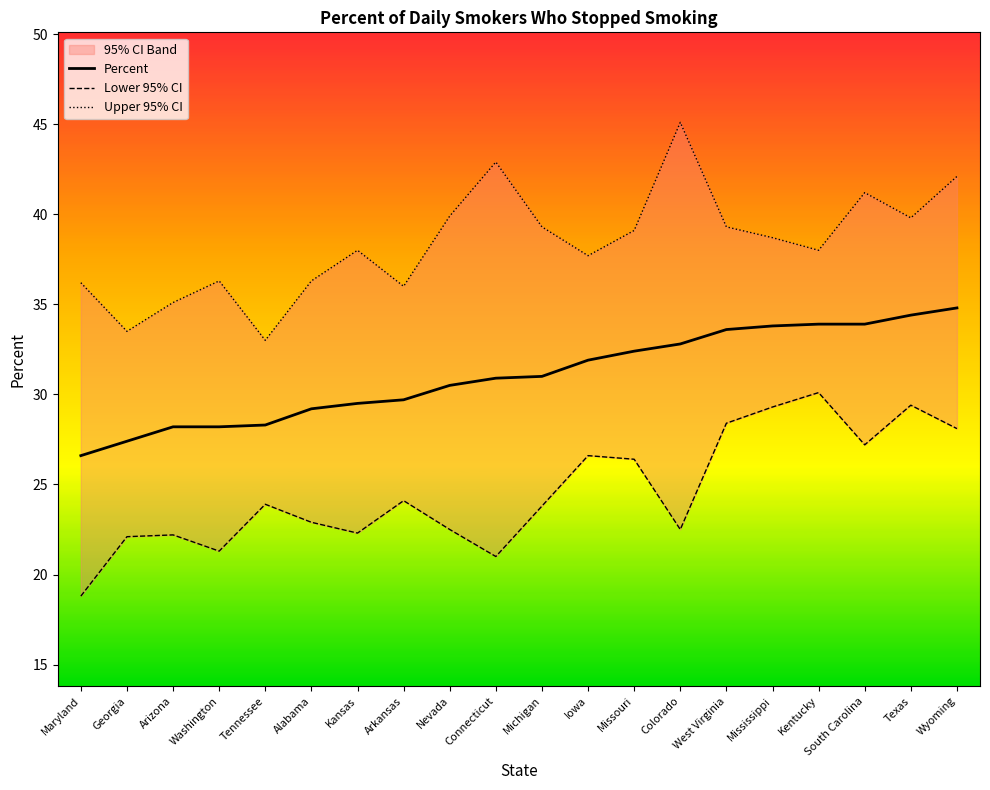

The Lower 95% CI series shows 21.0 at Connecticut. True or false?

True